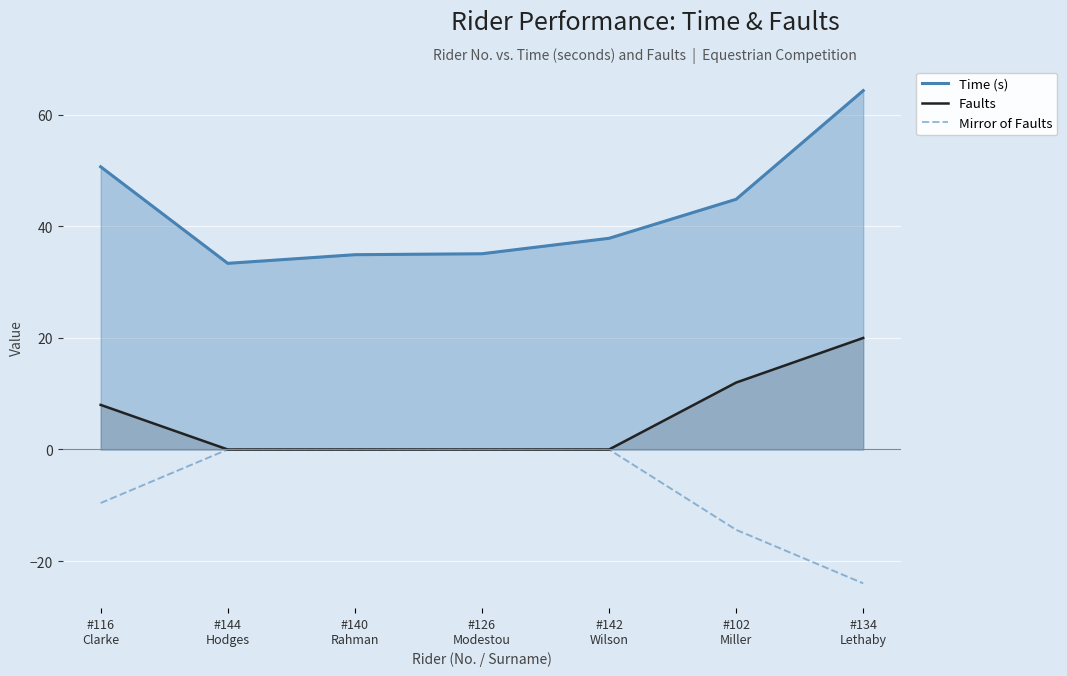

Which category has the lowest value across all series?

#134
Lethaby